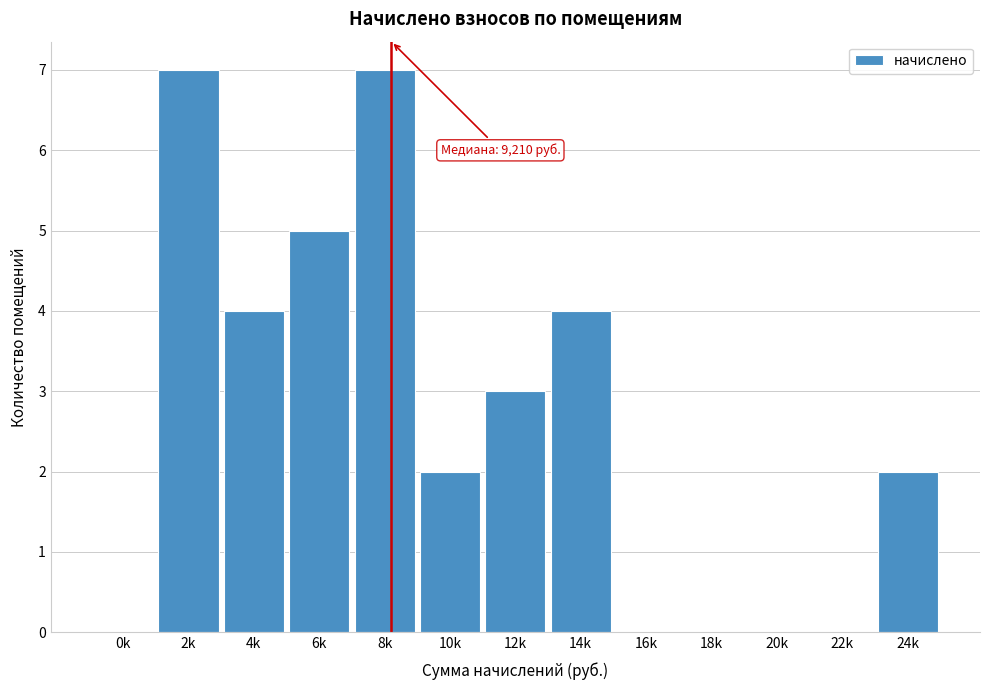

Reading left to right, extract all data points from this chart.

0k=0	2k=7	4k=4	6k=5	8k=7	10k=2	12k=3	14k=4	16k=0	18k=0	20k=0	22k=0	24k=2